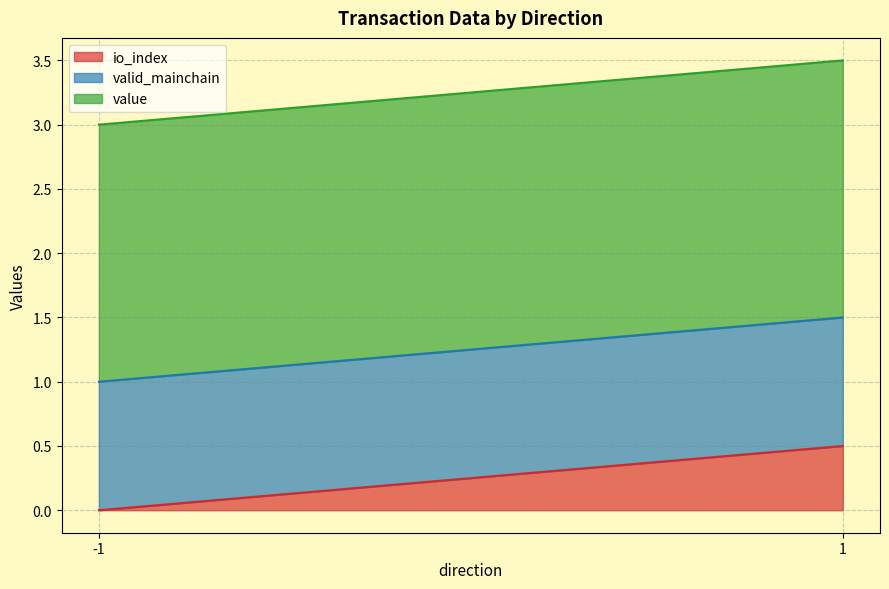

Is it true that io_index equals 0.8 at 1?

False